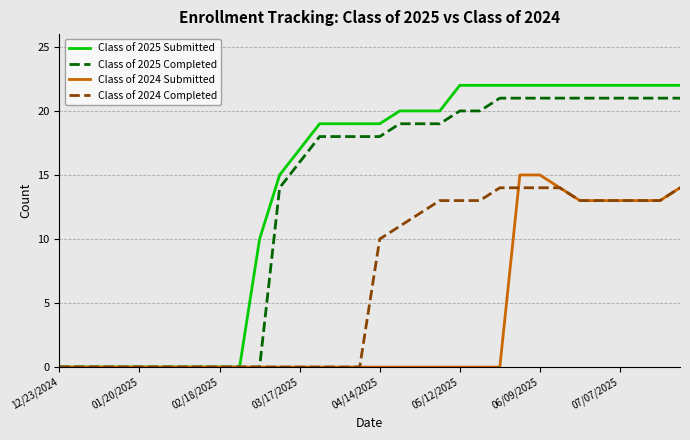

Which series has the widest spread of values?

Class of 2025 Submitted